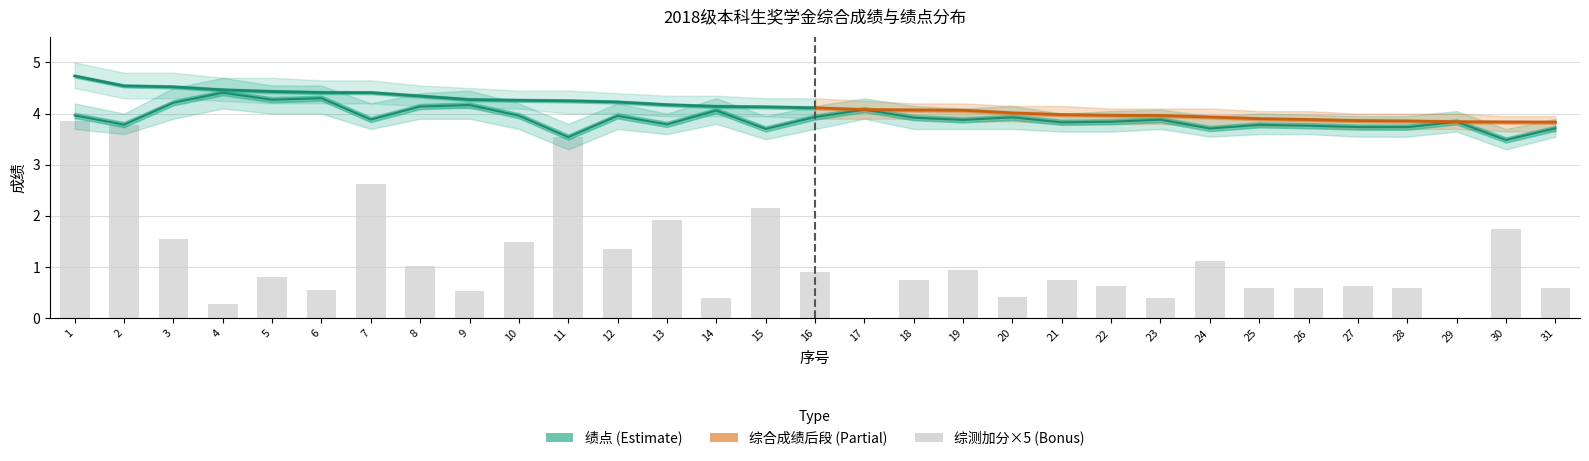

What is the difference between the highest and lowest values at 8?

3.1